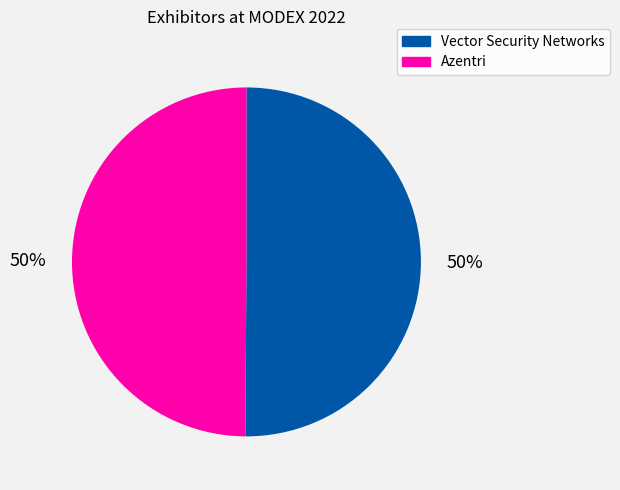

True or false: Vector Security Networks accounts for 50% of the total.

True